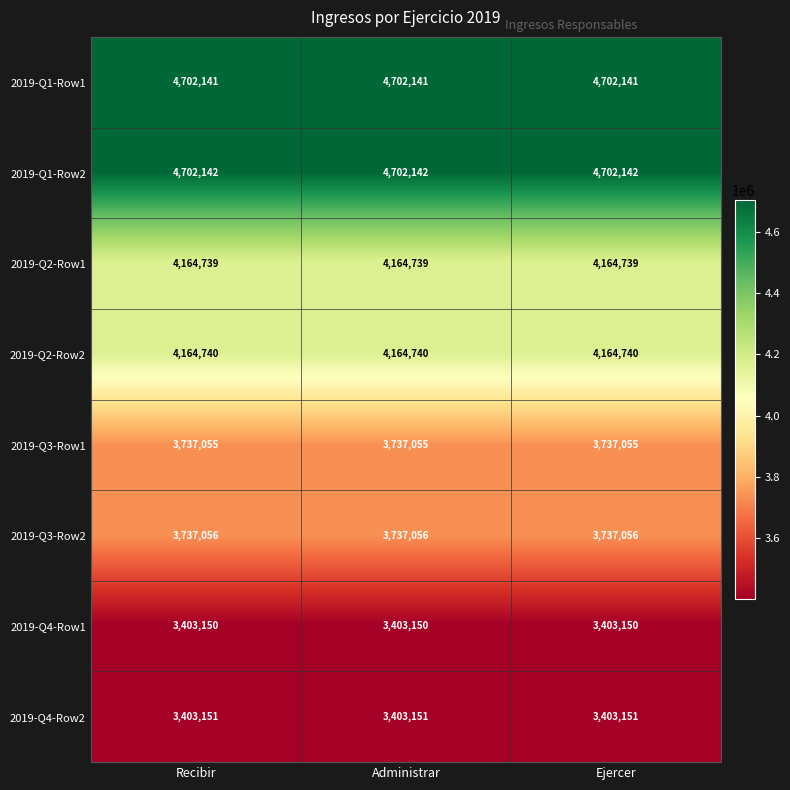

Rank the series by their maximum value, from highest to lowest.

2019-Q1-Row2, 2019-Q1-Row1, 2019-Q2-Row2, 2019-Q2-Row1, 2019-Q3-Row2, 2019-Q3-Row1, 2019-Q4-Row2, 2019-Q4-Row1